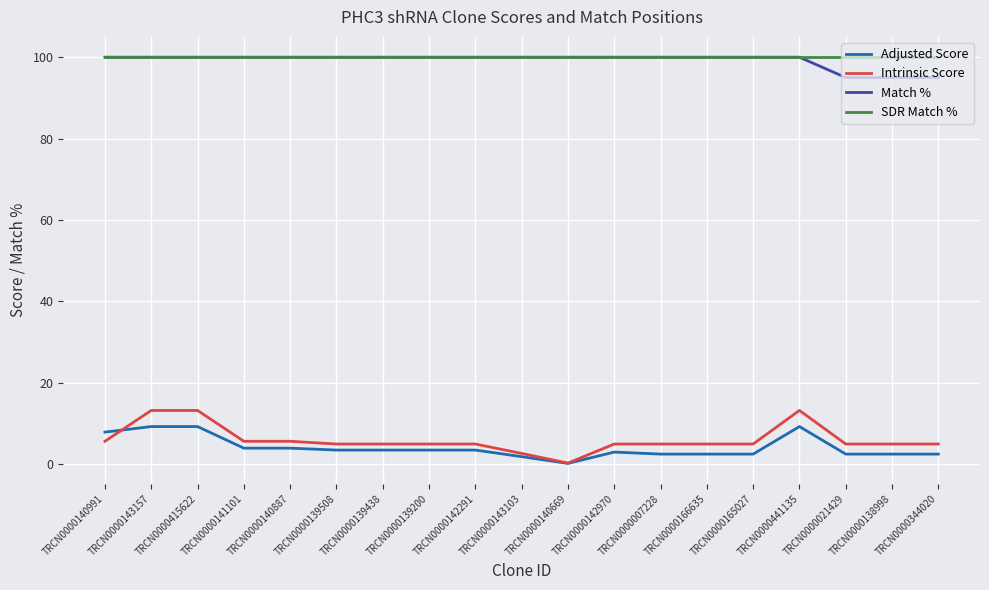

What is the greatest value displayed?

100.0